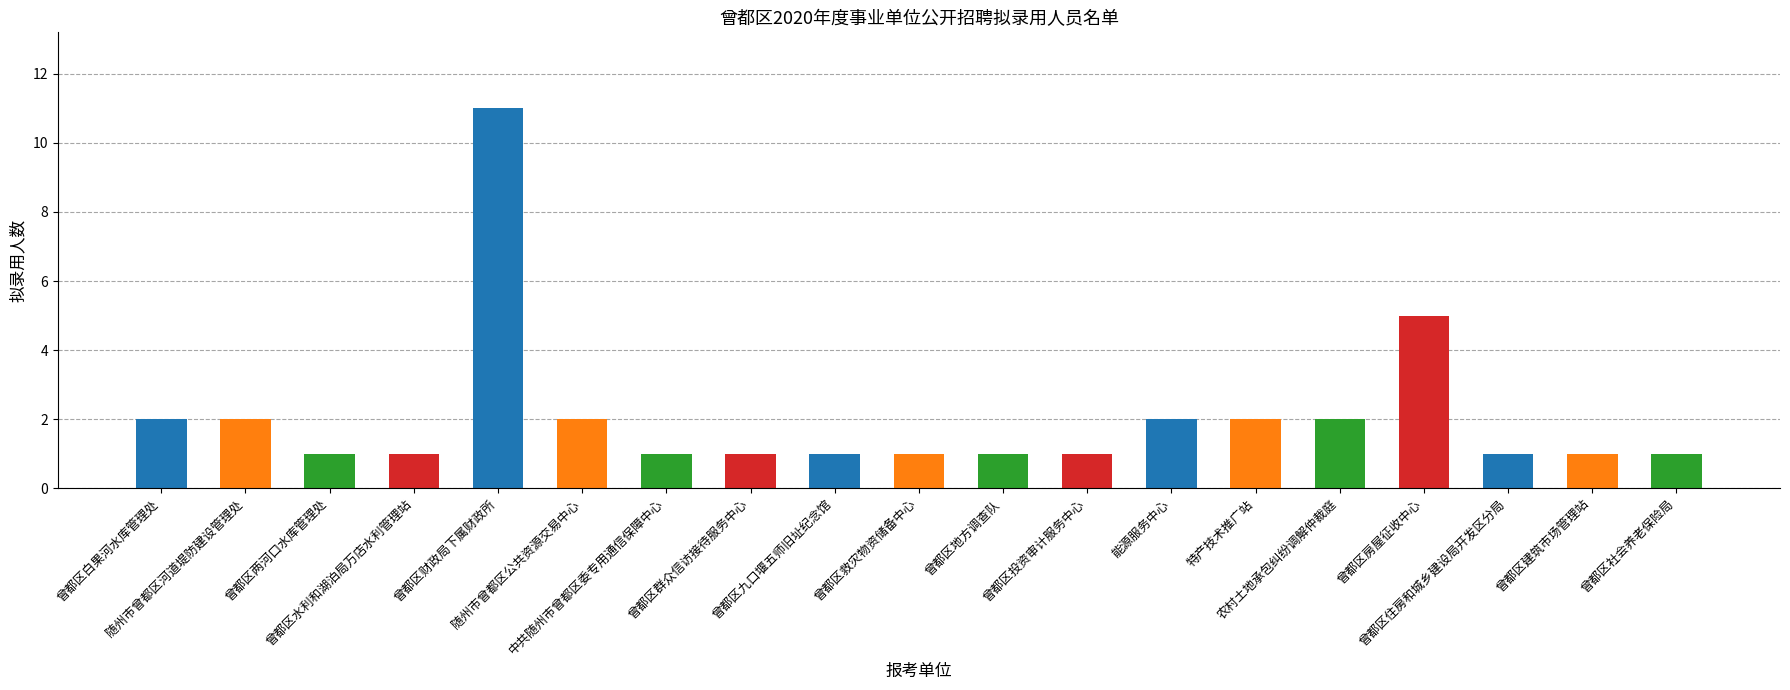

Reading left to right, transcribe all the data shown in this chart.

曾都区白果河水库管理处=2	随州市曾都区河道堤防建设管理处=2	曾都区两河口水库管理处=1	曾都区水利和湖泊局万店水利管理站=1	曾都区财政局下属财政所=11	随州市曾都区公共资源交易中心=2	中共随州市曾都区委专用通信保障中心=1	曾都区群众信访接待服务中心=1	曾都区九口堰五师旧址纪念馆=1	曾都区救灾物资储备中心=1	曾都区地方调查队=1	曾都区投资审计服务中心=1	能源服务中心=2	特产技术推广站=2	农村土地承包纠纷调解仲裁庭=2	曾都区房屋征收中心=5	曾都区住房和城乡建设局开发区分局=1	曾都区建筑市场管理站=1	曾都区社会养老保险局=1